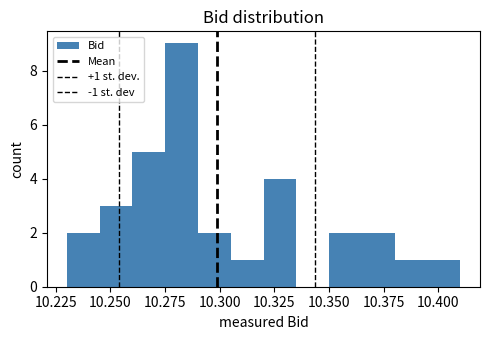

Around what value on the x-axis is the tallest bar? Give the approximate position of its centre, as read against the axis.

10.285